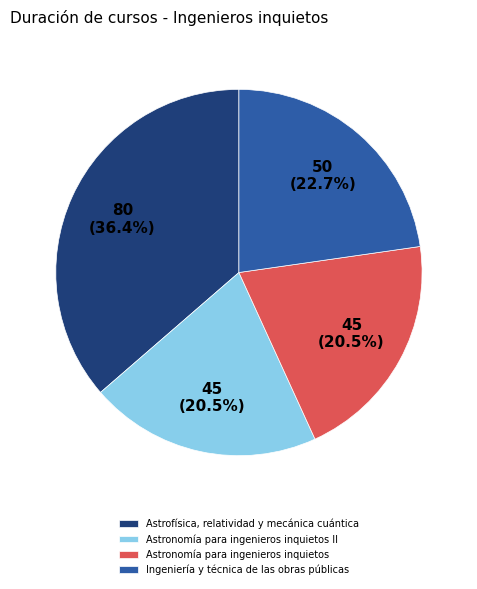

What is the largest slice in the pie chart?

Astrofísica, relatividad y mecánica cuántica